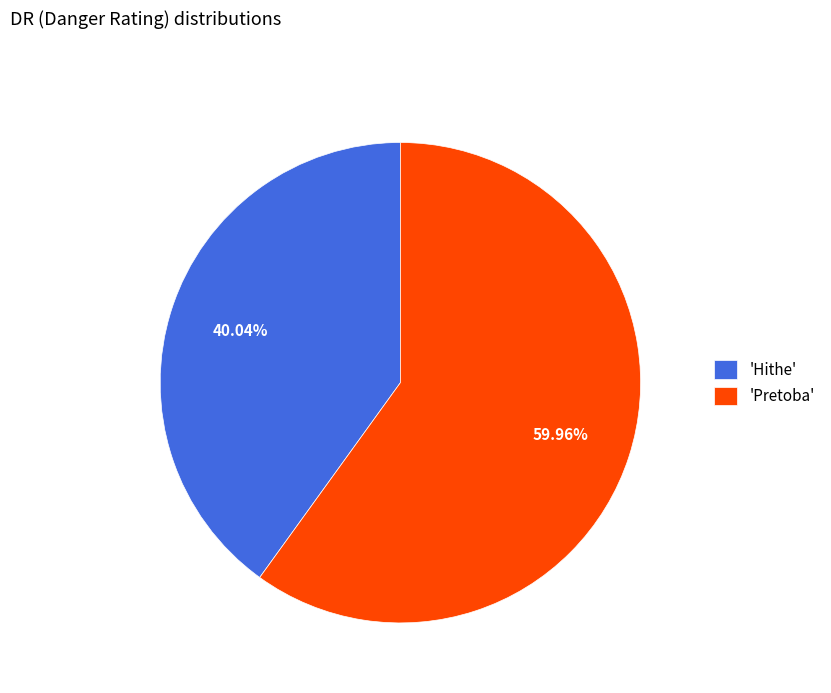

Between 'Hithe' and 'Pretoba', which is larger?

'Pretoba'